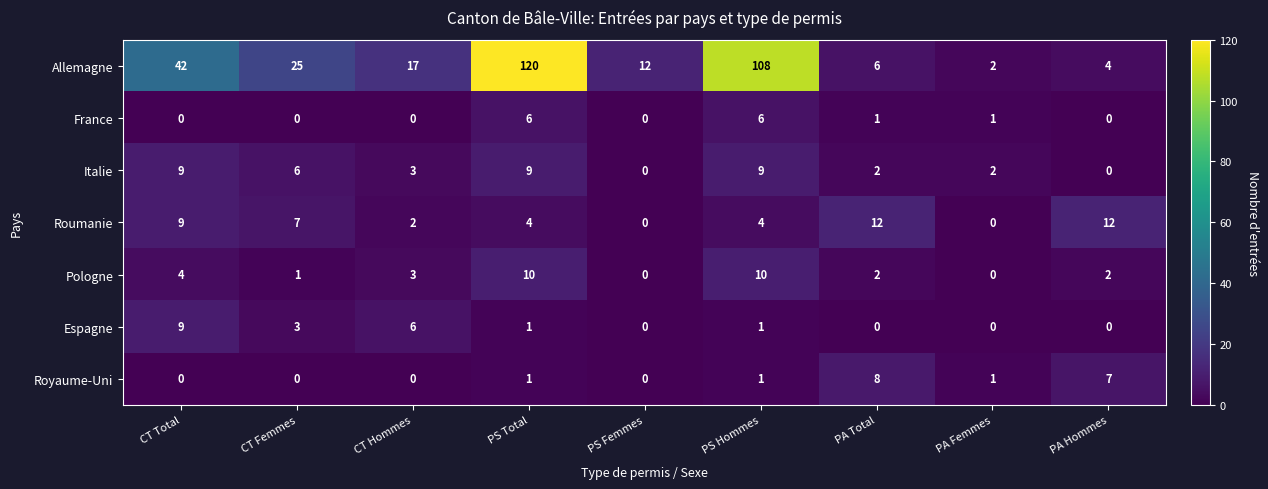

What is the maximum value shown in the chart?

120